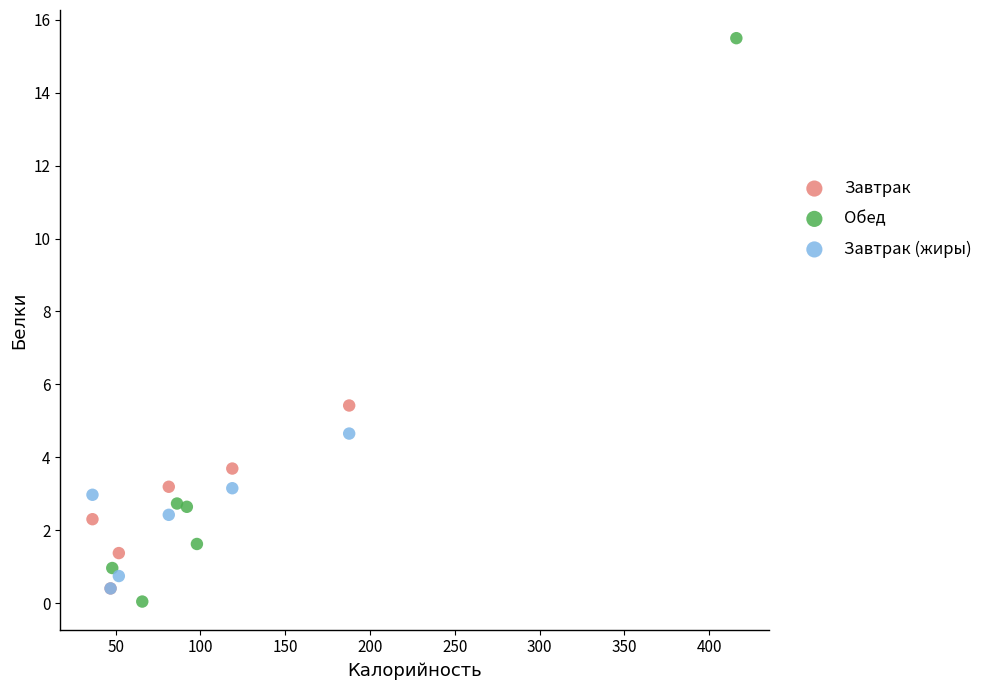

Which series contains the lowest Y value?

Обед